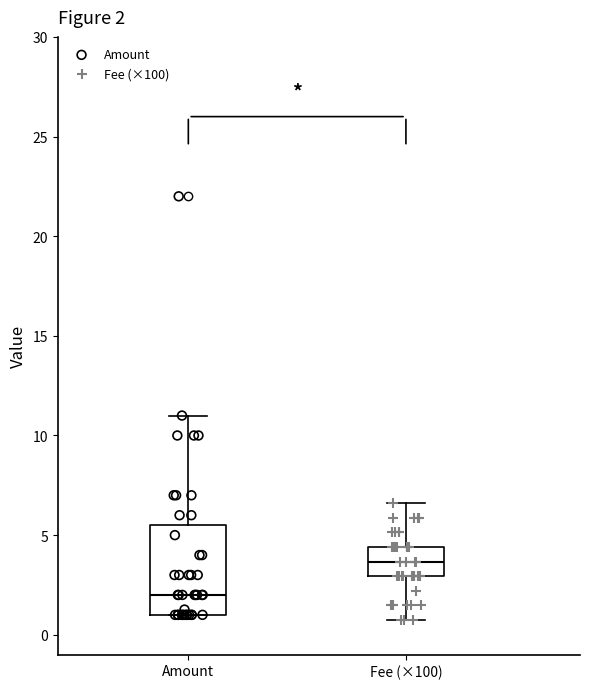

Comparing the boxes themselves (not the whiskers), which one is the tallest?

Amount